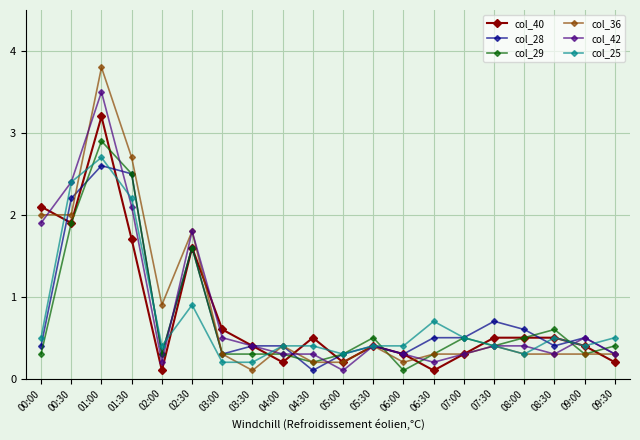

The col_29 series shows 0.3 at 03:00. True or false?

True